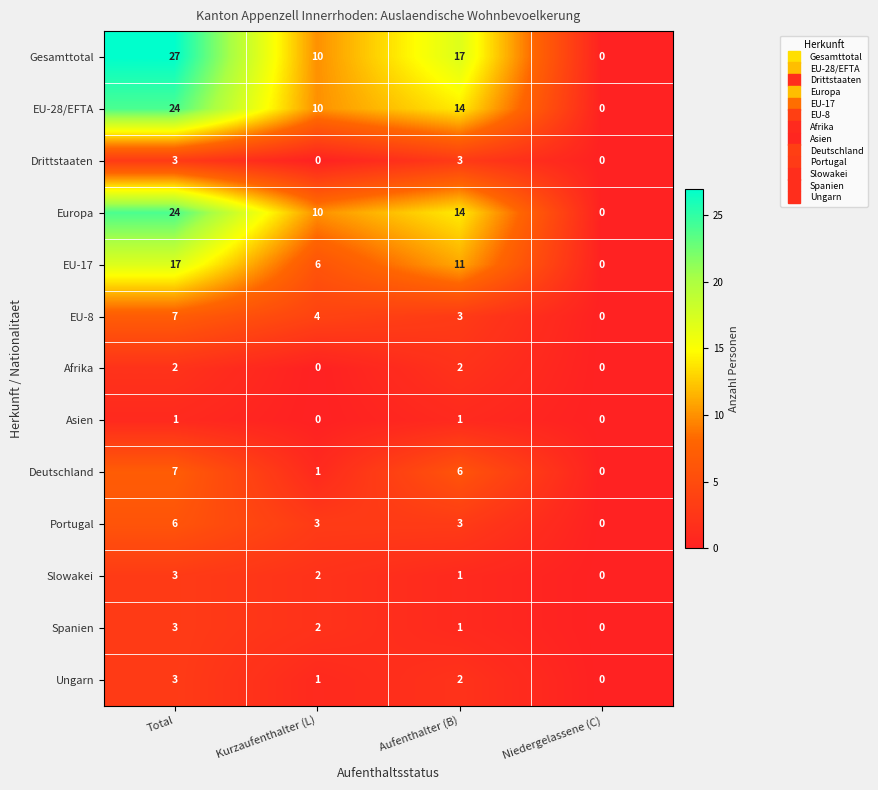

What is the average value of the Gesamttotal series?

14